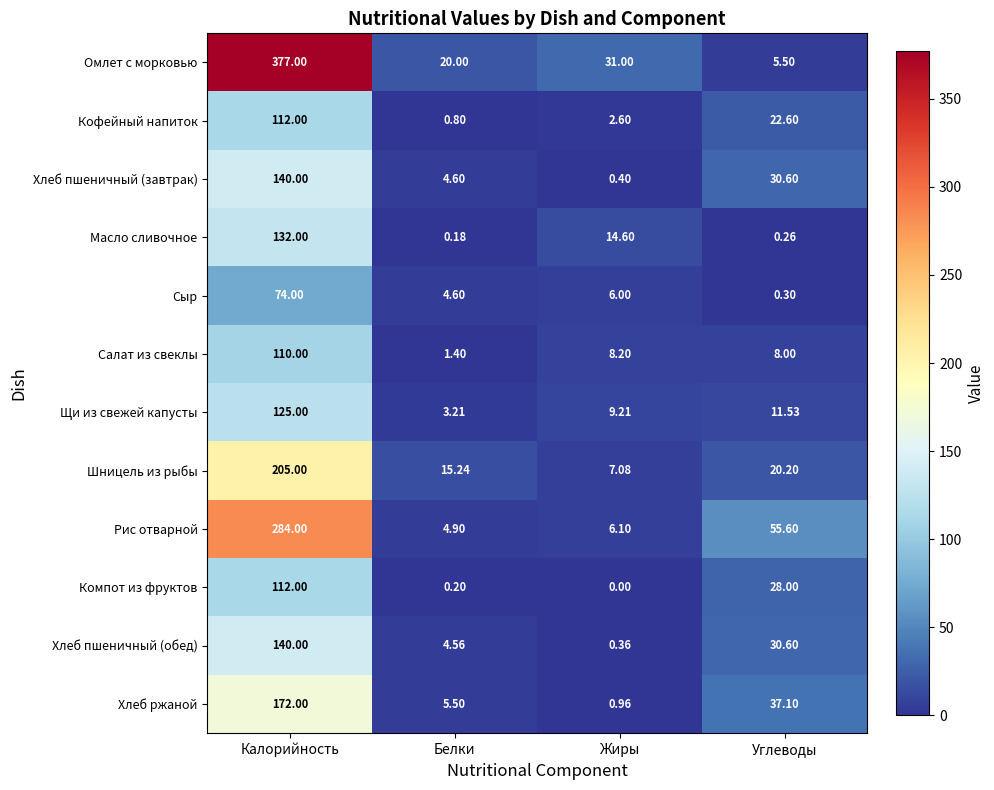

Rank the series at Жиры from highest to lowest value.

Омлет с морковью, Масло сливочное, Щи из свежей капусты, Салат из свеклы, Шницель из рыбы, Рис отварной, Сыр, Кофейный напиток, Хлеб ржаной, Хлеб пшеничный (завтрак), Хлеб пшеничный (обед), Компот из фруктов